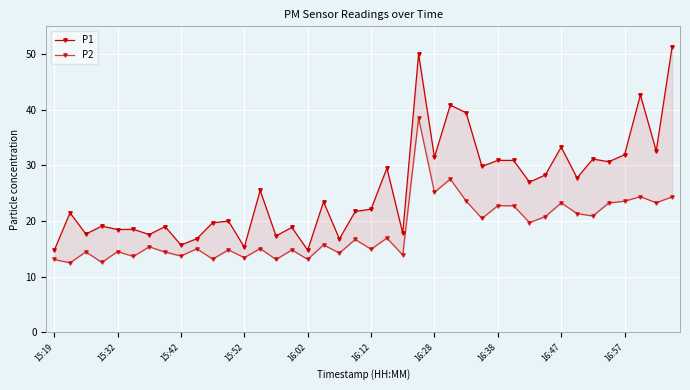

What is the lowest value of the P1 series?

14.7